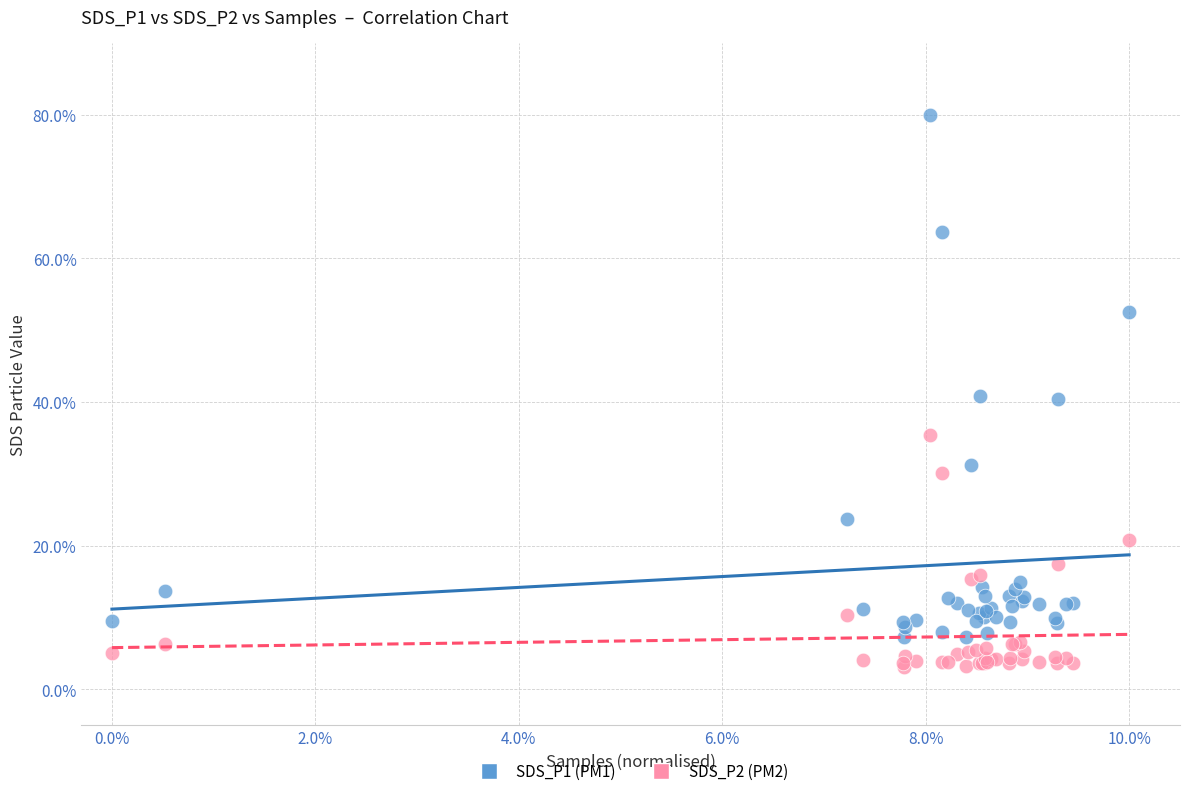

Which series has the largest Y range (max minus min)?

SDS_P1 (PM1)